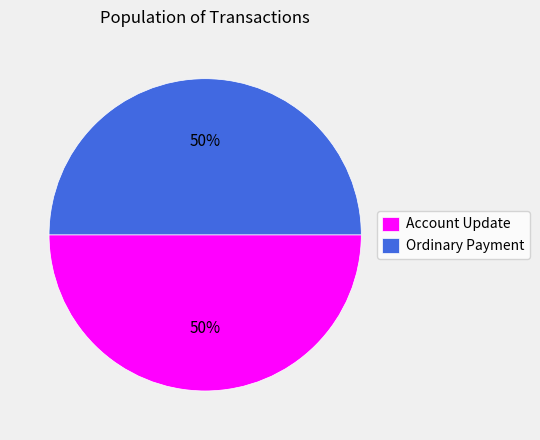

Do Ordinary Payment and Account Update together represent more than half of the pie?

Yes